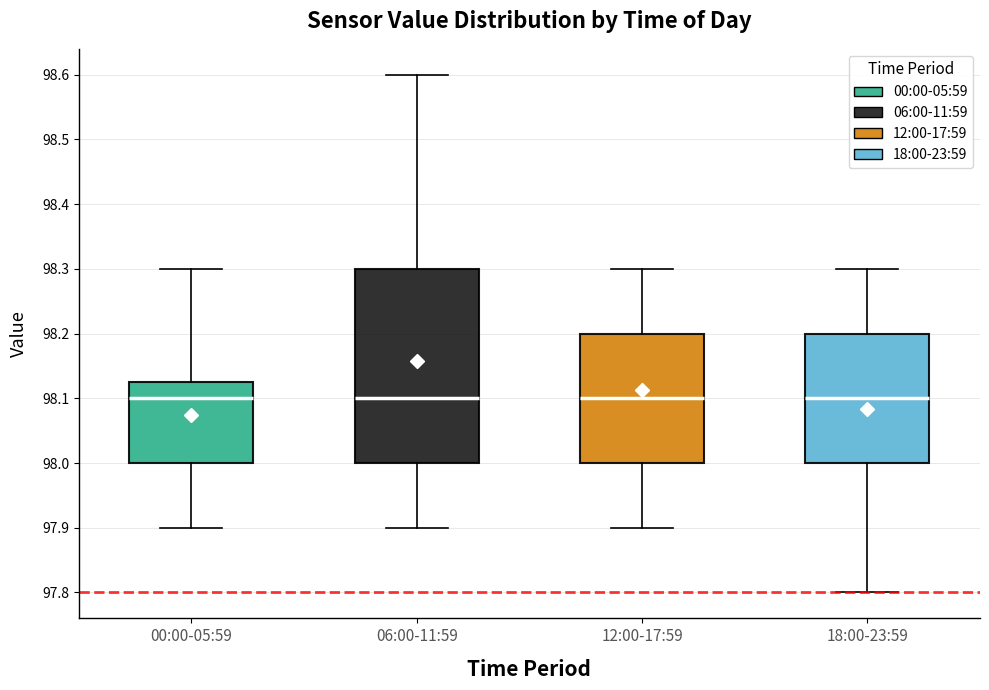

Which box is the tallest, from its lower edge to its upper edge?

06:00-11:59